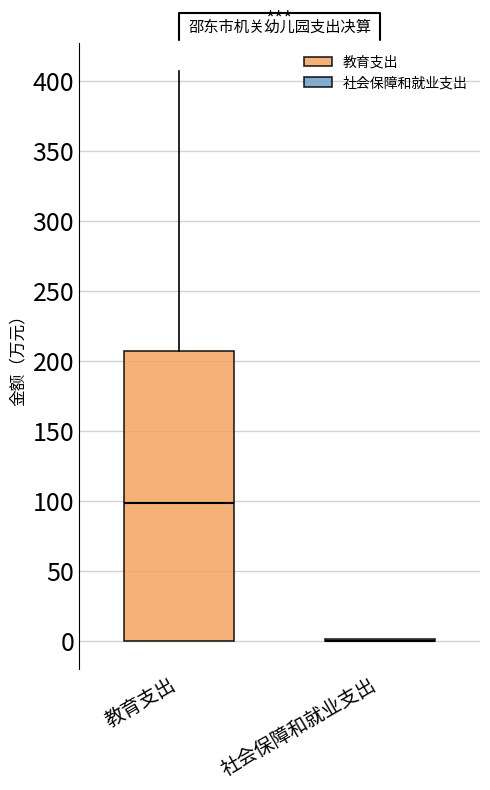

Which box is the tallest, from its lower edge to its upper edge?

教育支出